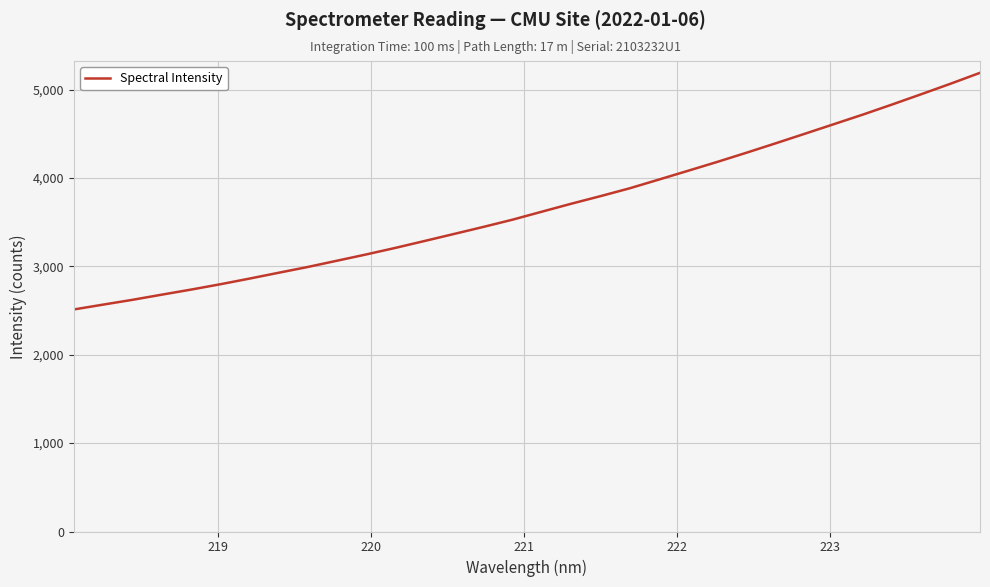

What is the greatest value displayed?

5188.7